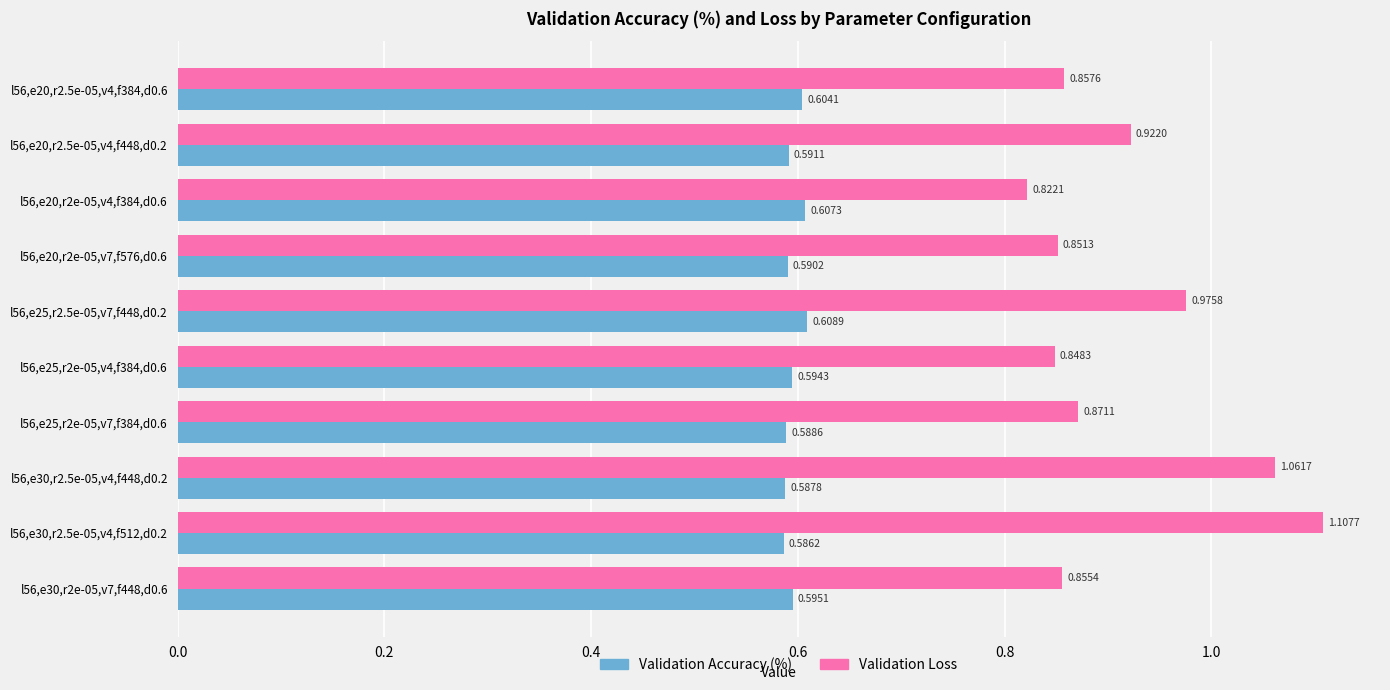

Which series has the largest total across all categories?

Validation Loss